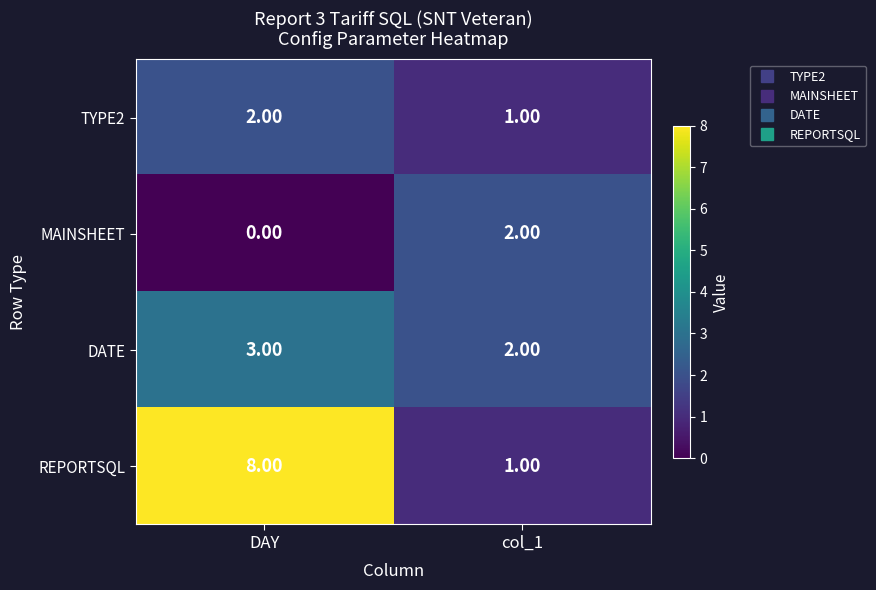

What is the maximum value shown in the chart?

8